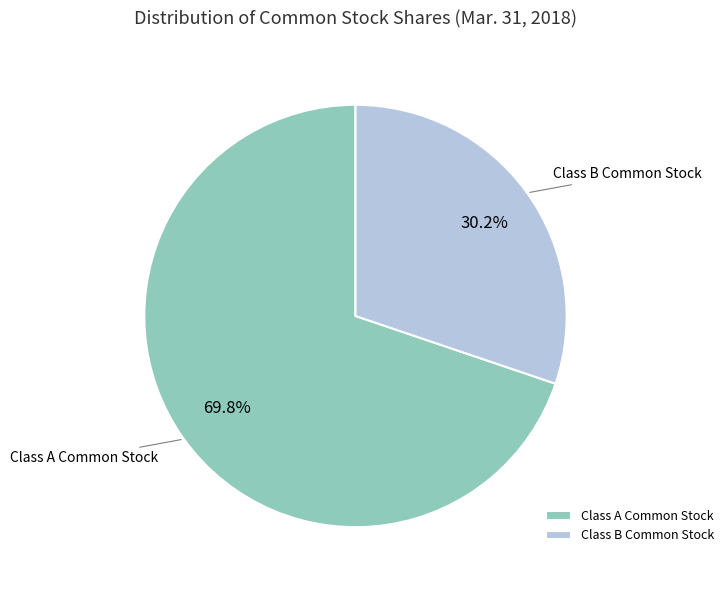

What is the ratio of the value at Class B Common Stock to the value at Class A Common Stock?

0.4